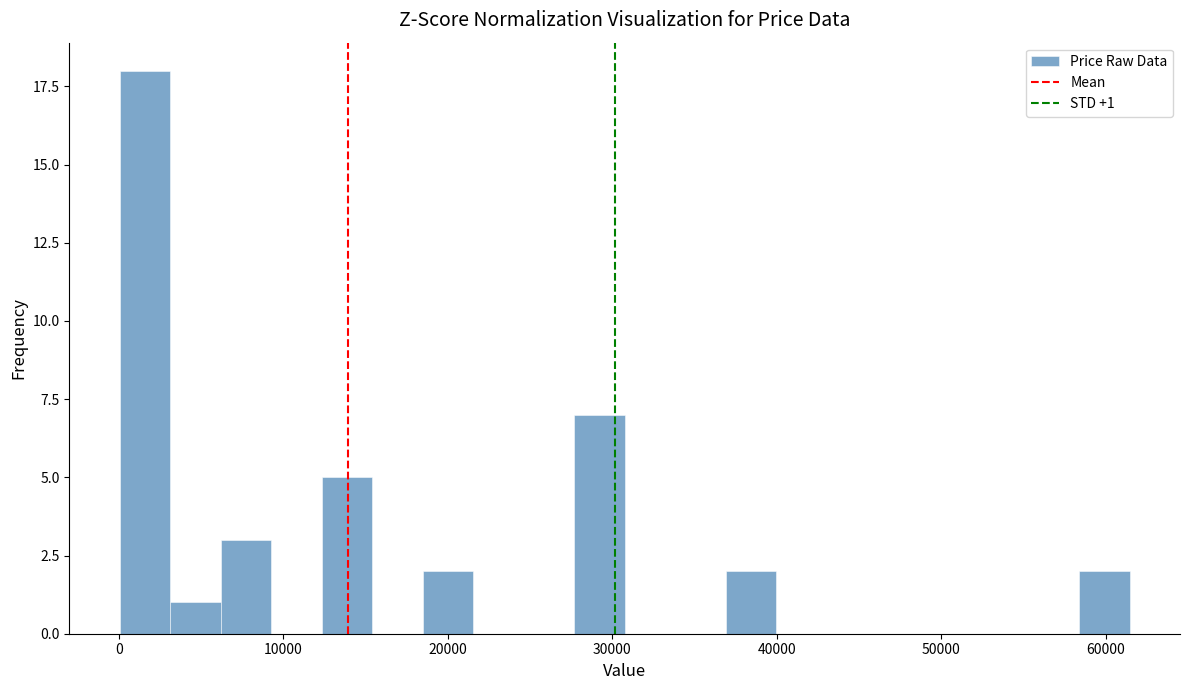

Around what value on the x-axis is the tallest bar? Give the approximate position of its centre, as read against the axis.

2000